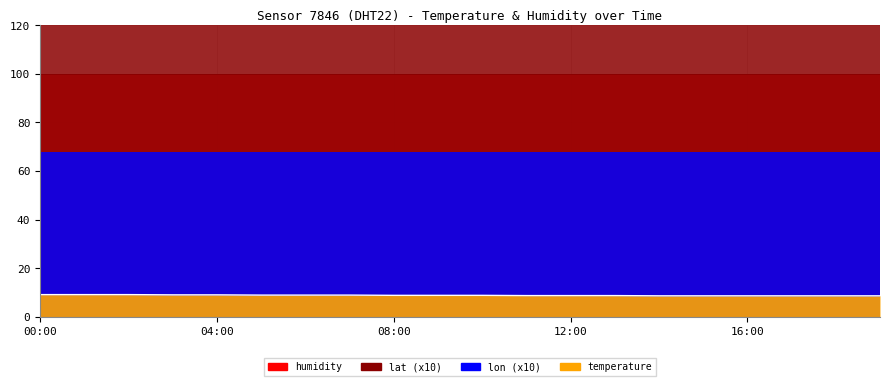

At how many categories does at least one series exceed 23?

20